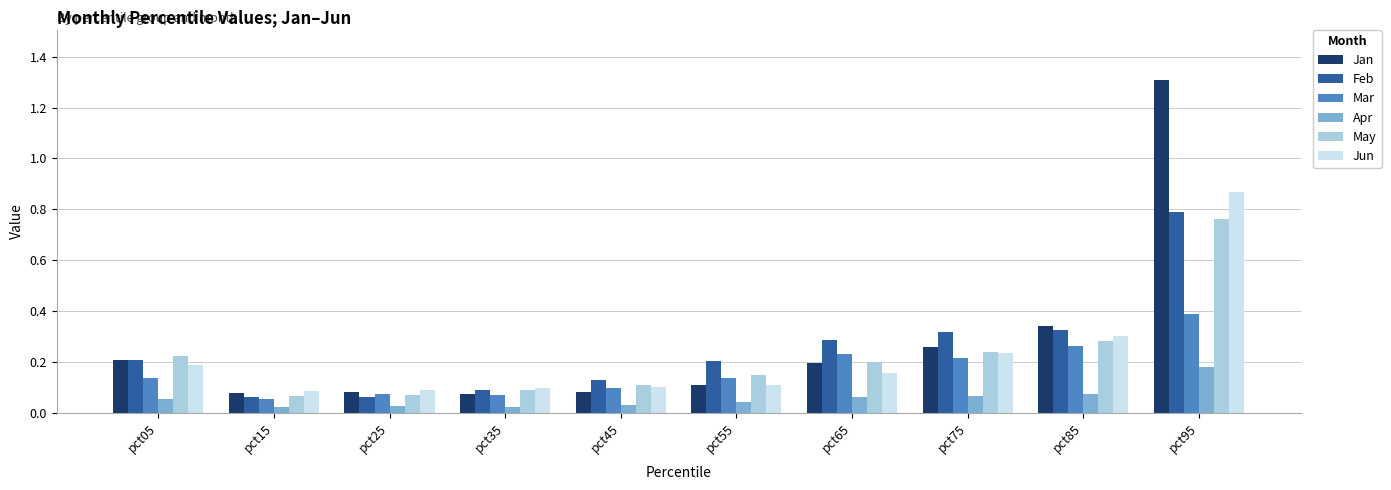

Which series has the widest spread of values?

Jan